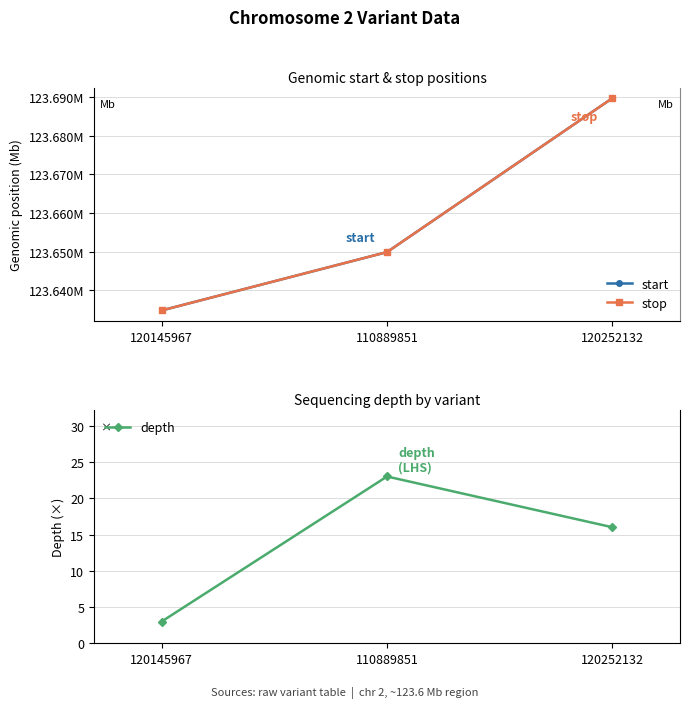

True or false: start has a value of 123634802 at 120145967.

True